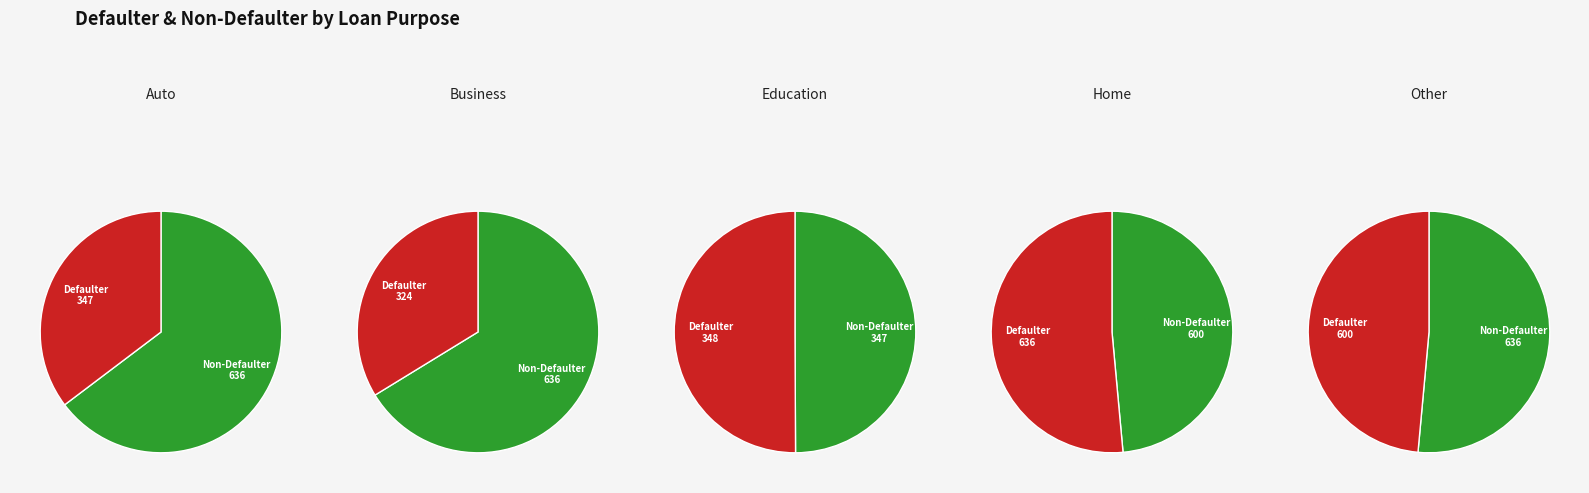

Rank the series by their maximum value, from lowest to highest.

Non-Defaulter, Defaulter